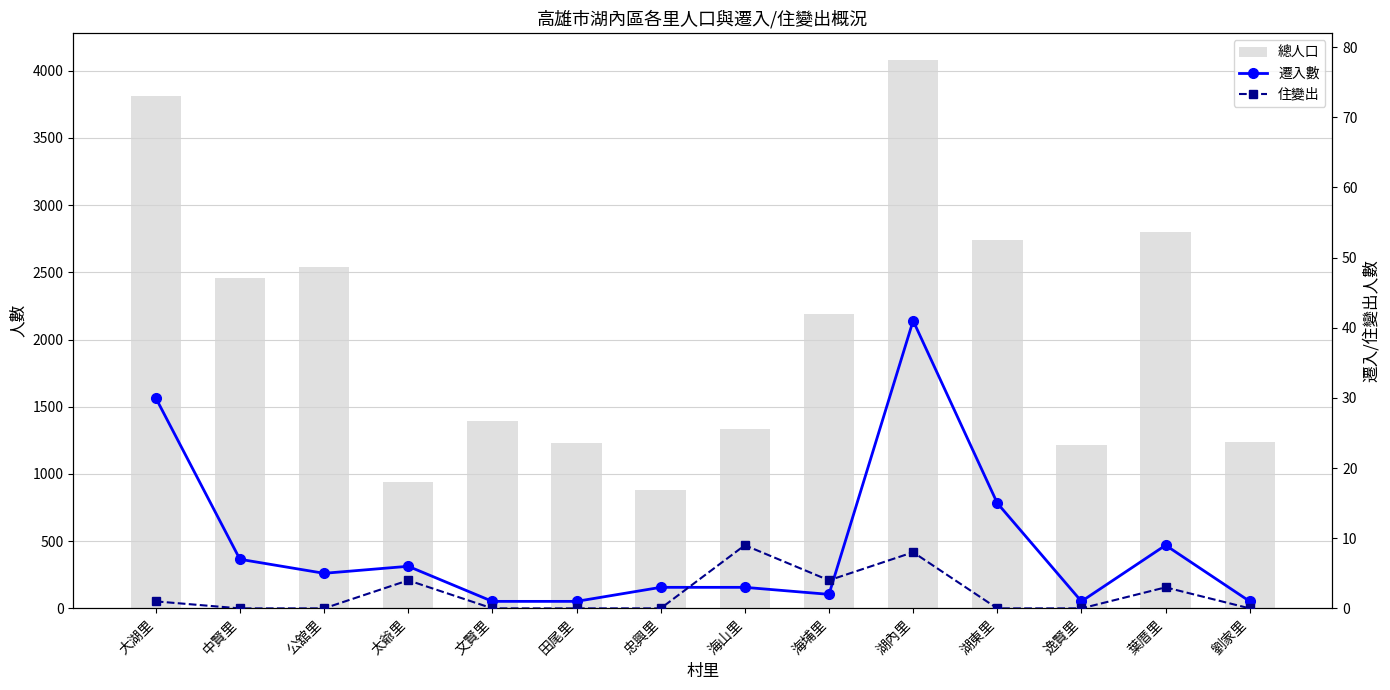

What is the value of the 總人口 bar at the 4th from the left?

941